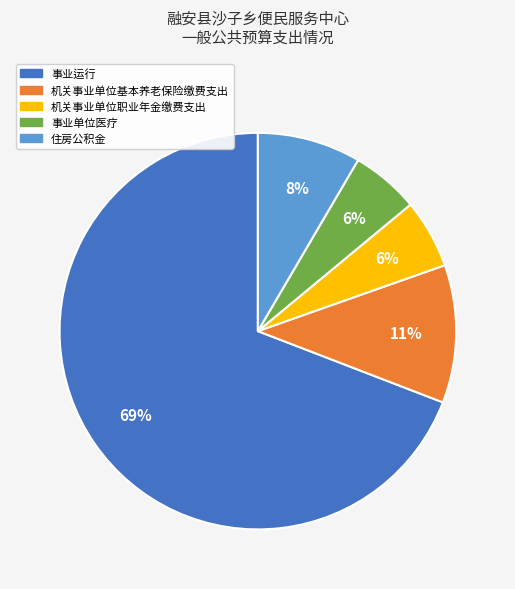

True or false: 住房公积金 accounts for 20% of the total.

False